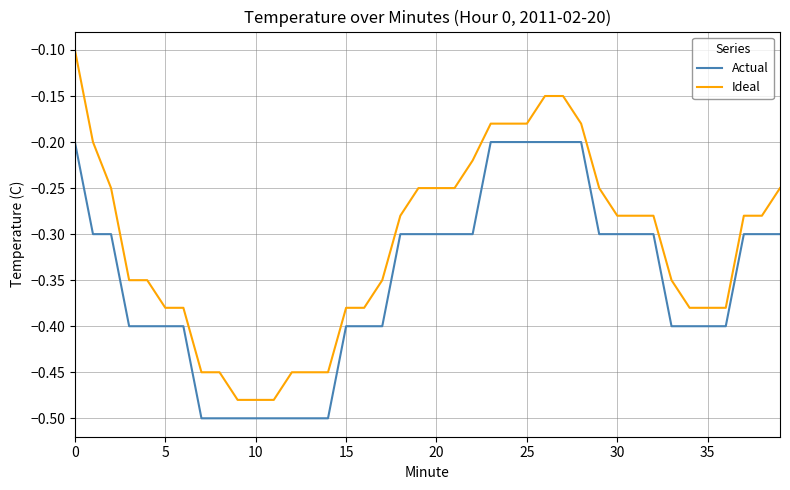

What is the difference between the maximum and minimum values in the Ideal series?

0.4